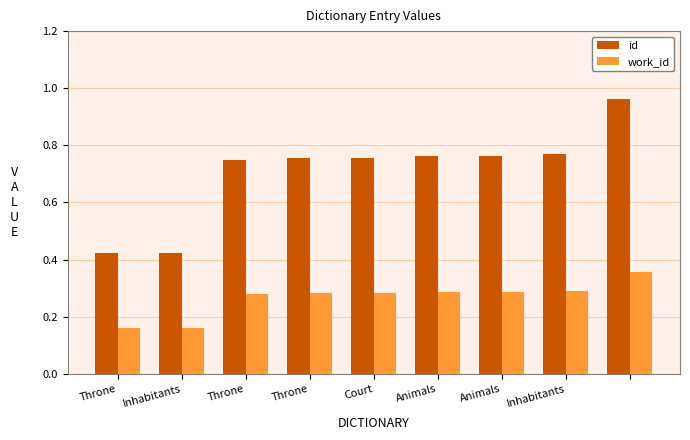

At how many categories does at least one series exceed 0?

9